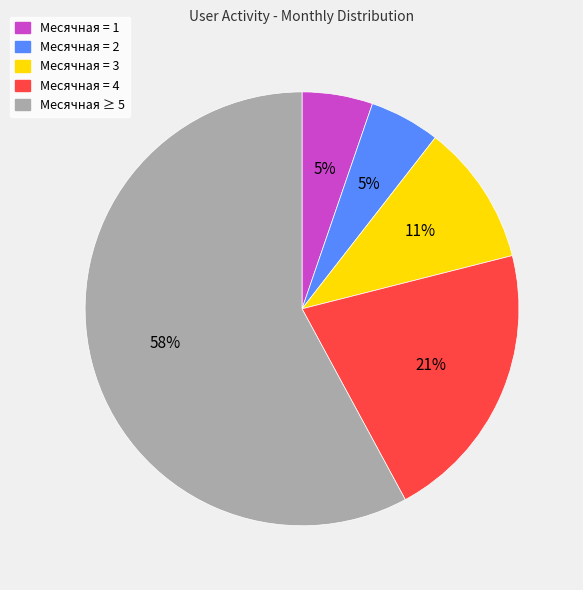

True or false: Месячная = 2 accounts for 5% of the total.

True